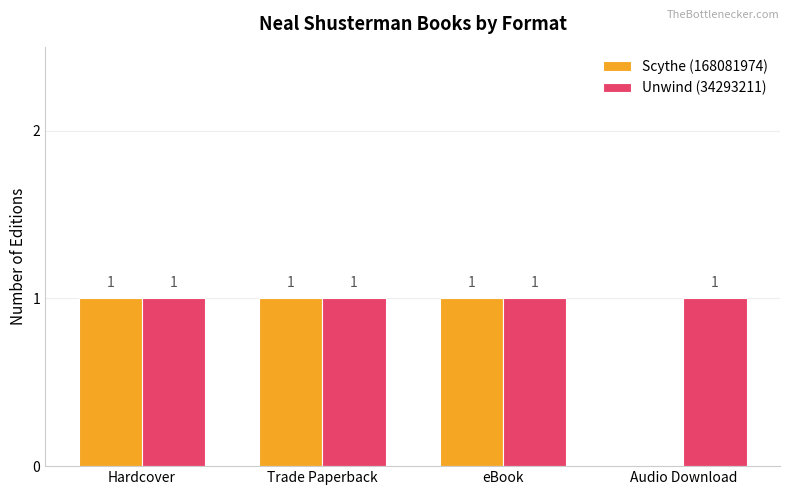

Is the value of Unwind (34293211) at Trade Paperback greater than the value of Scythe (168081974) at Audio Download?

Yes